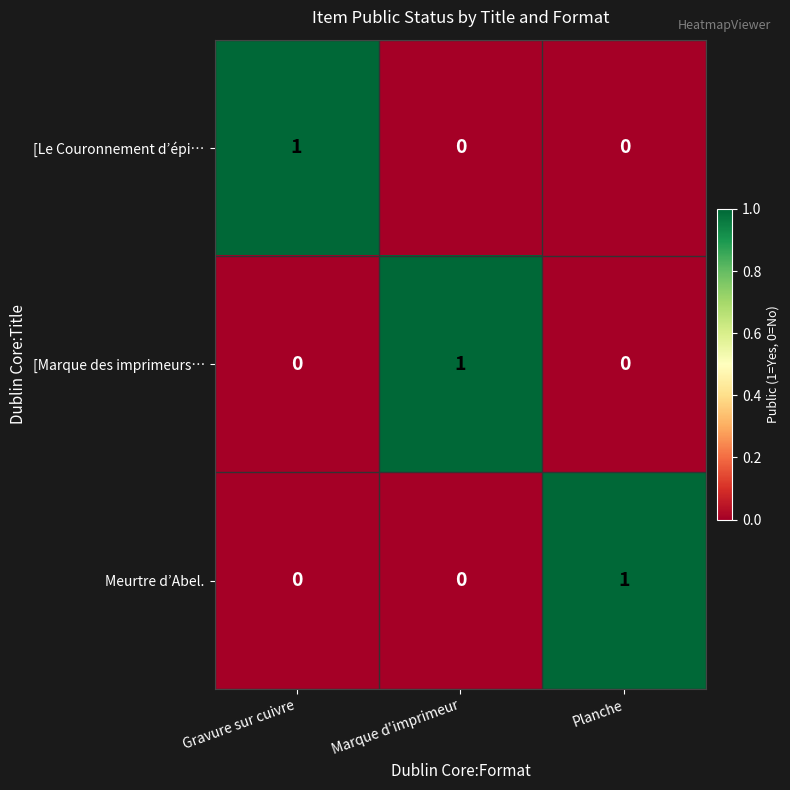

Is the value of Meurtre d’Abel. at Gravure sur cuivre greater than the value of [Marque des imprimeurs… at Marque d'imprimeur?

No